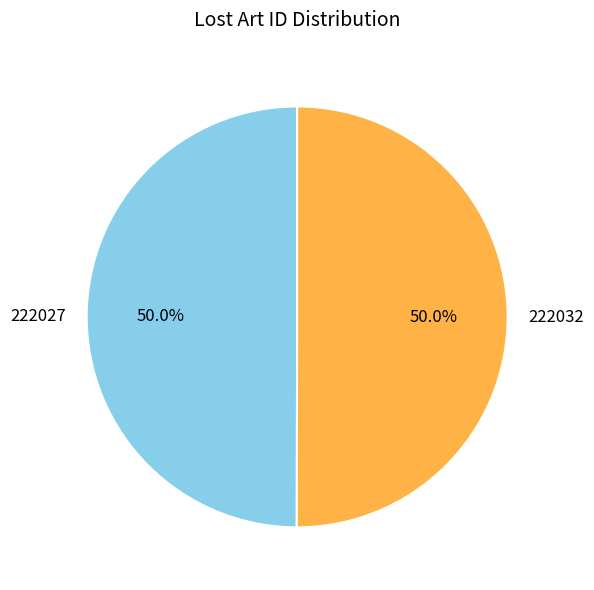

What portion of the pie excludes 222027?

50.0%